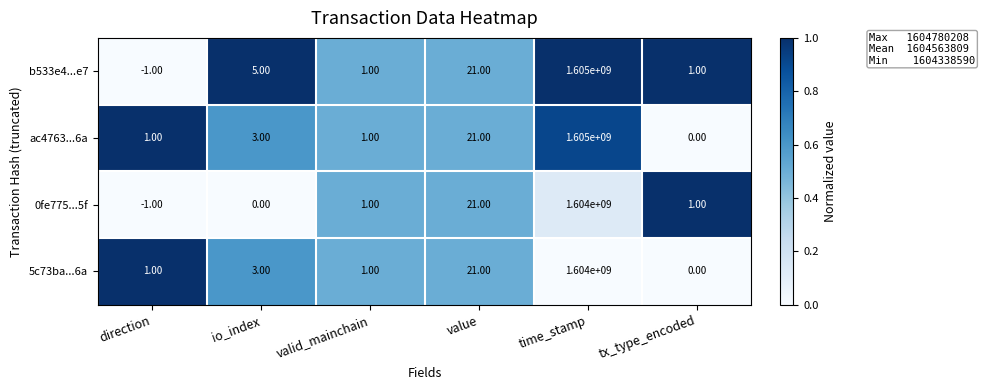

At how many categories does at least one series exceed 0?

6